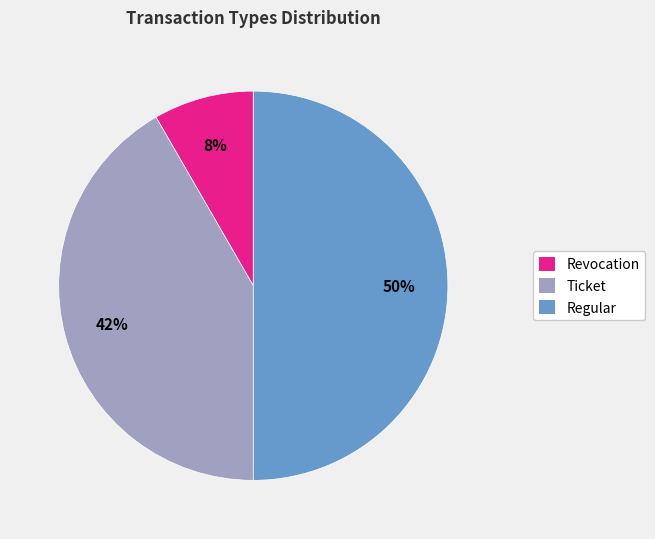

To the nearest percent, what is the average slice percentage?

33%